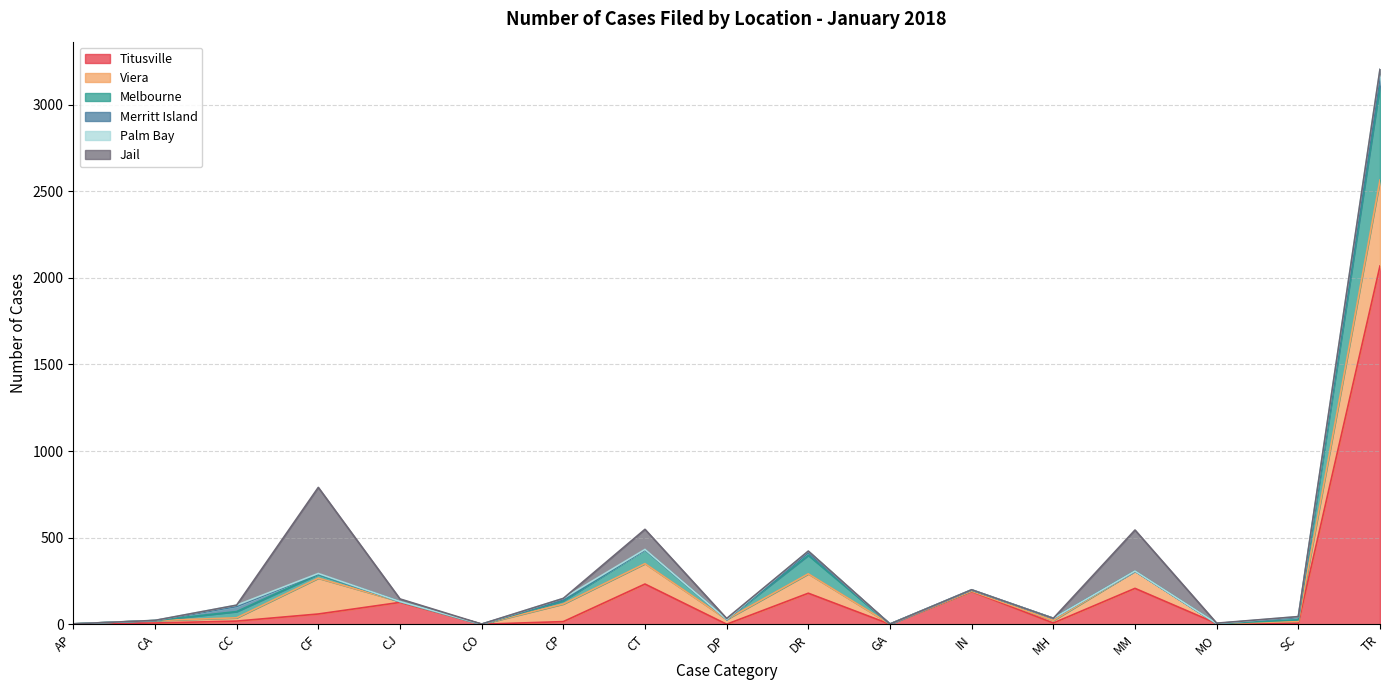

Reading left to right, what are all the values shown in this chart?

Titusville: 2	7	18	59	126	0	15	232	0	179	0	189	7	207	4	6	2069
Viera: 0	14	19	207	5	0	102	118	28	112	1	2	15	100	0	10	496
Melbourne: 0	0	36	22	0	0	18	80	0	107	0	6	12	0	0	9	545
Merritt Island: 0	0	29	3	0	0	7	0	0	14	0	1	0	0	0	15	45
Palm Bay: 0	1	8	2	0	0	7	2	0	10	0	1	0	0	0	4	49
Jail: 0	0	0	497	15	1	0	116	5	0	0	0	0	237	2	0	0